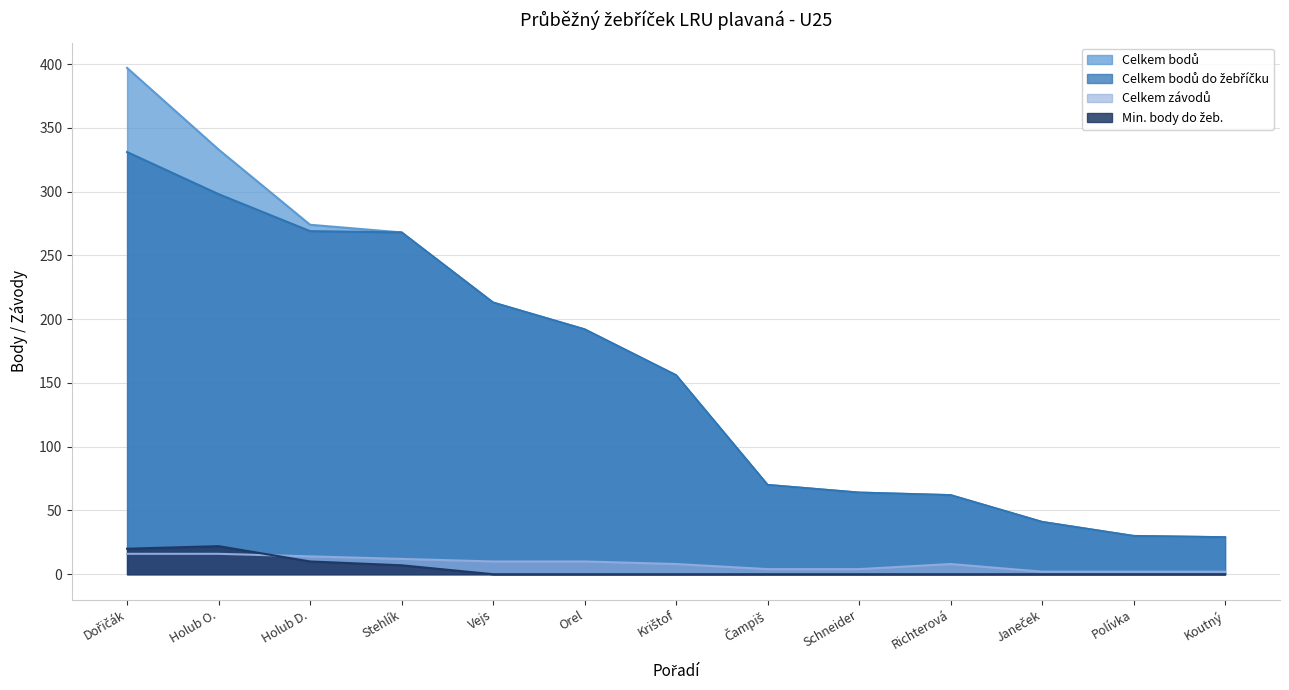

What is the greatest value displayed?

397